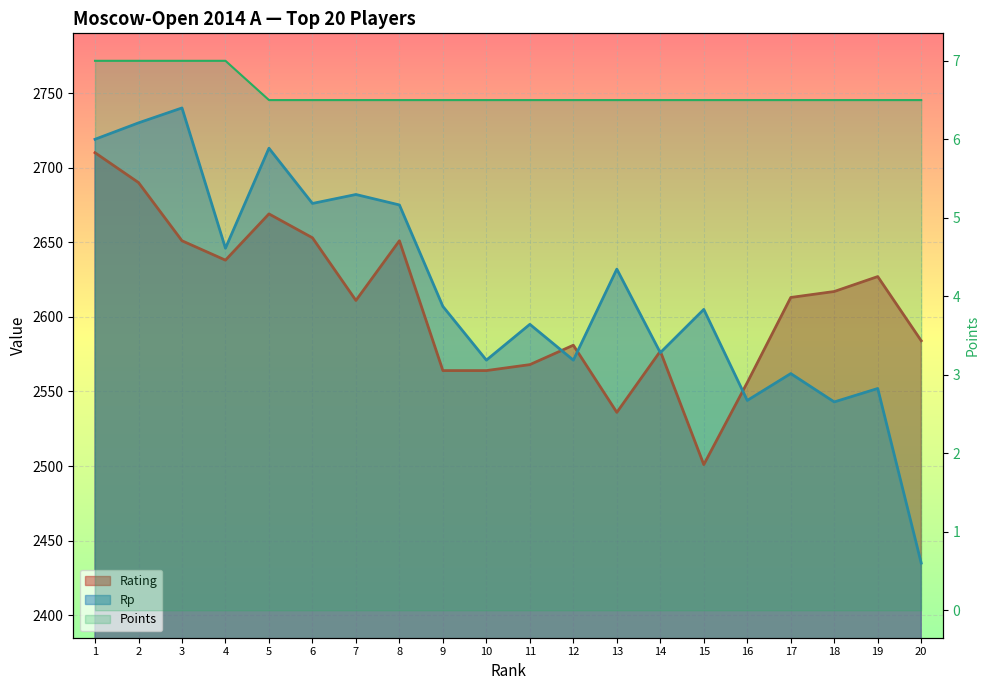

How many data points does each series have?

20